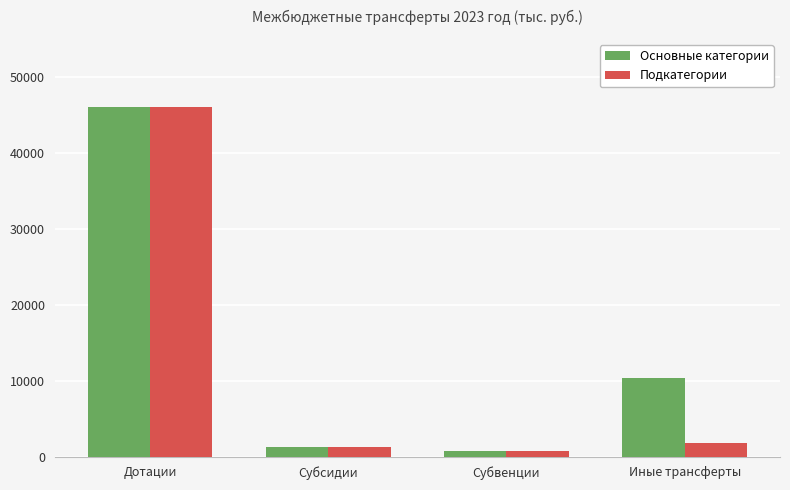

How many data points in Основные категории are above 10336?

2